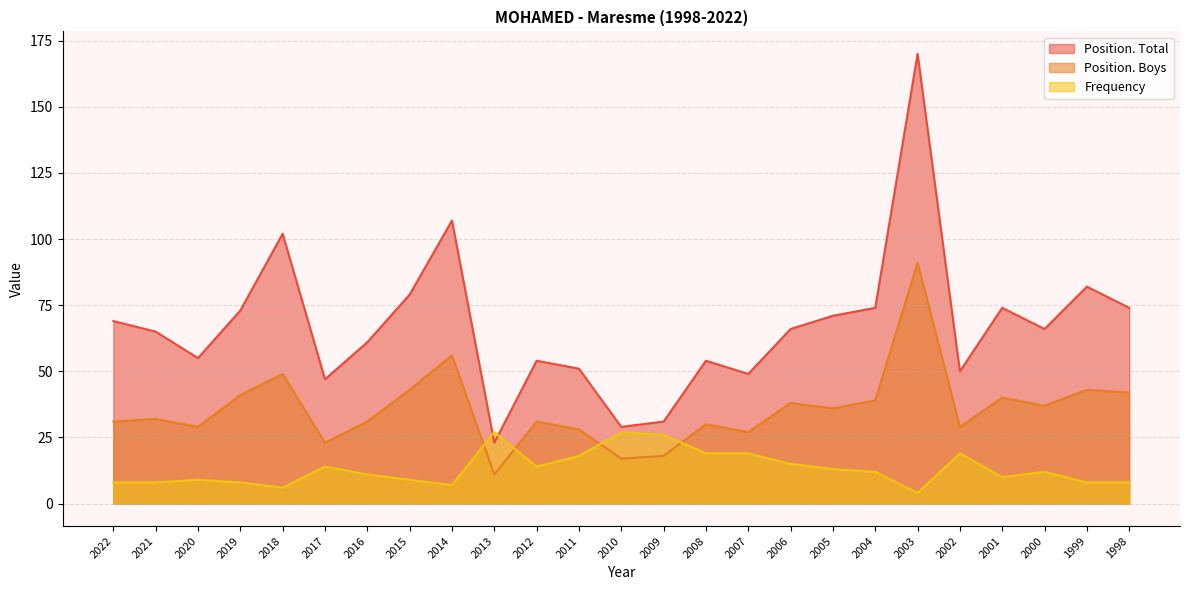

At which category does Frequency reach its first local valley?

2018